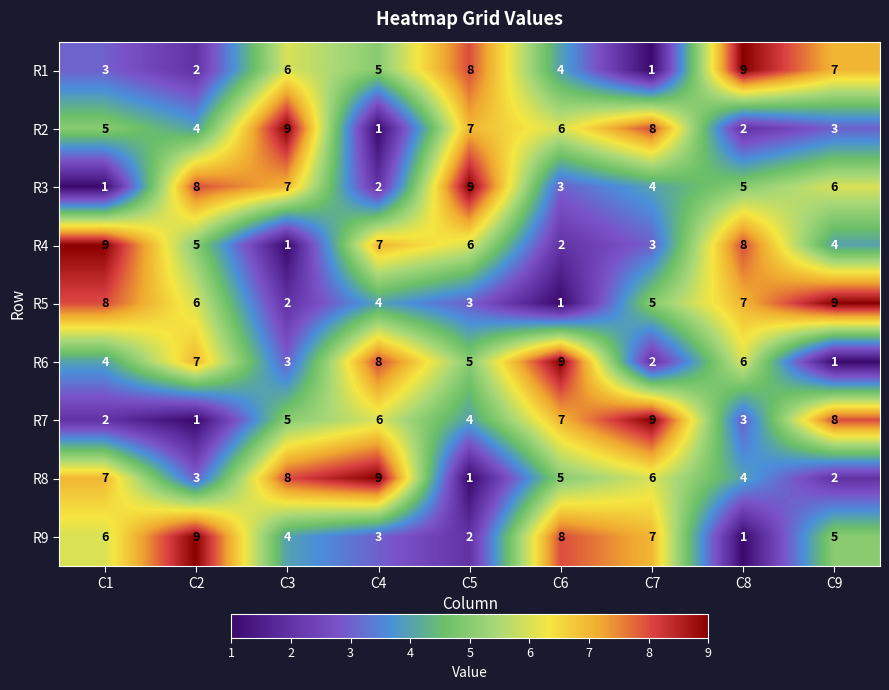

Where is R8 nearest to the value 5?

C6